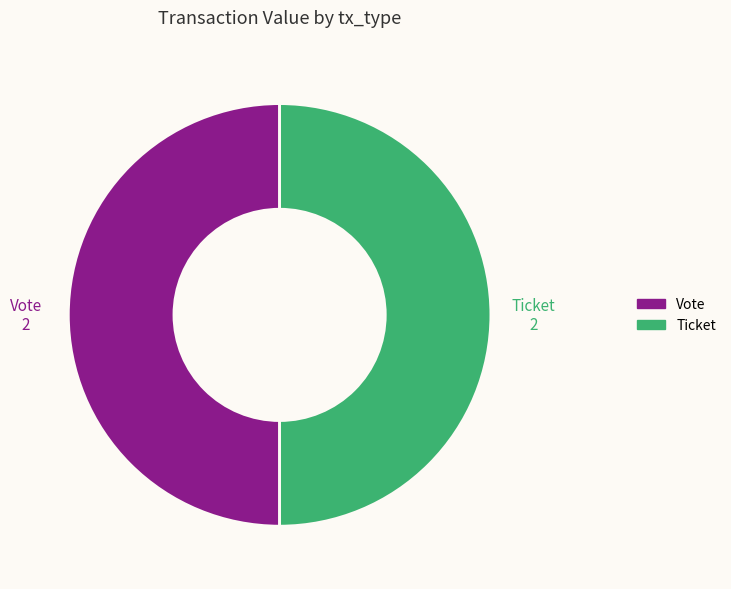

Combined, do Vote and Ticket account for over 50%?

Yes